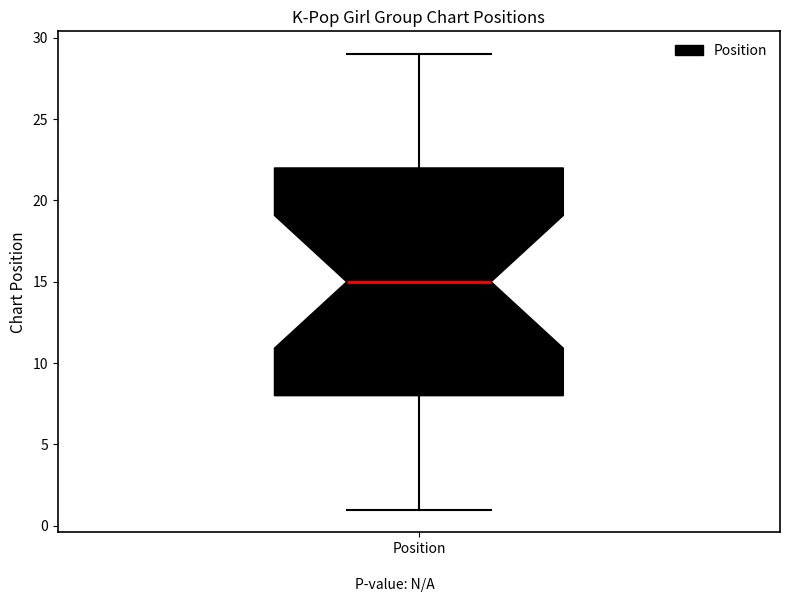

Transcribe this box plot: give where the median line is, the range the box spans, and where the two whiskers end, as read against the y-axis. The values are not printed on the chart, so give them approximately, as read against the axis.

median 15, box 8 to 22, whiskers 1 to 29